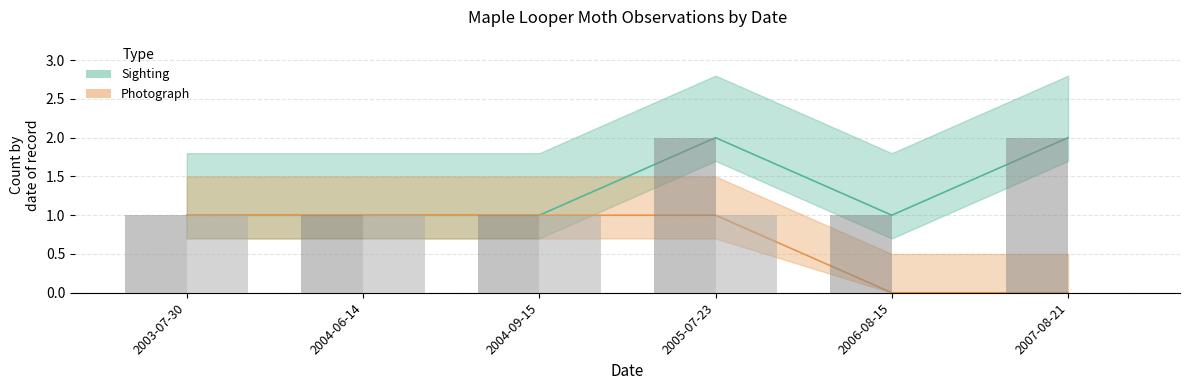

How many values in Photograph are above zero?

4